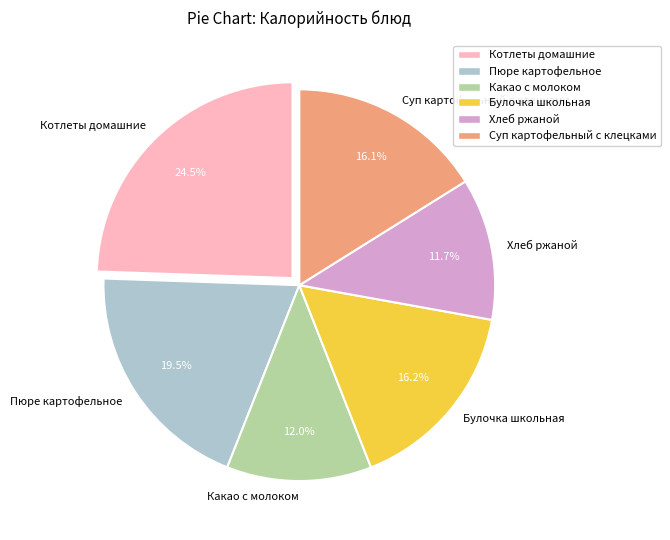

What is the total percentage of Хлеб ржаной and Какао с молоком?

23.7%